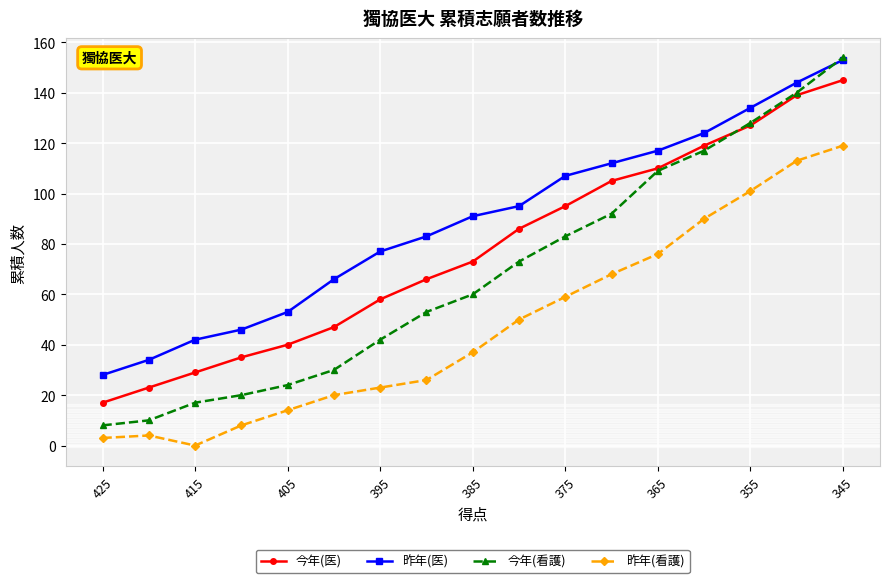

Which series has the widest spread of values?

今年(看護)